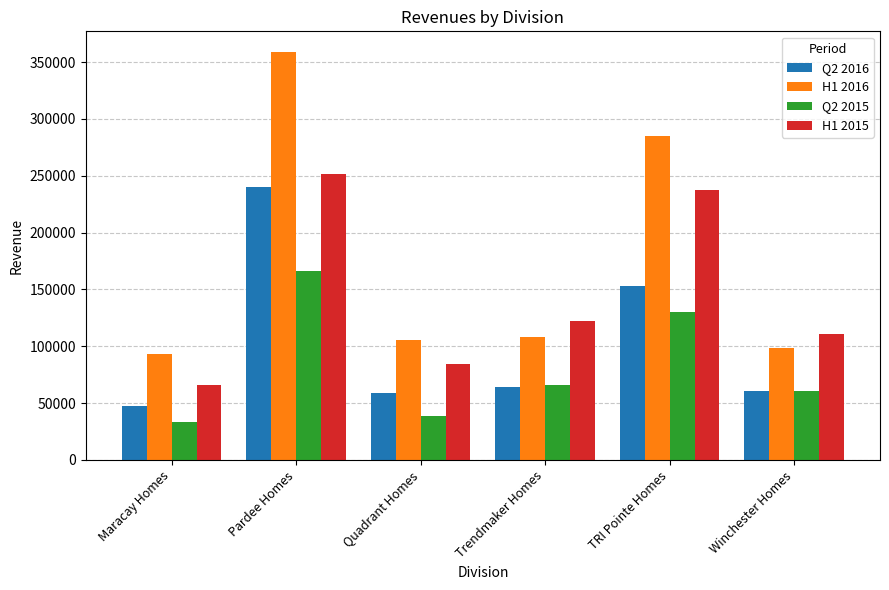

At which label does H1 2015 reach its peak?

Pardee Homes